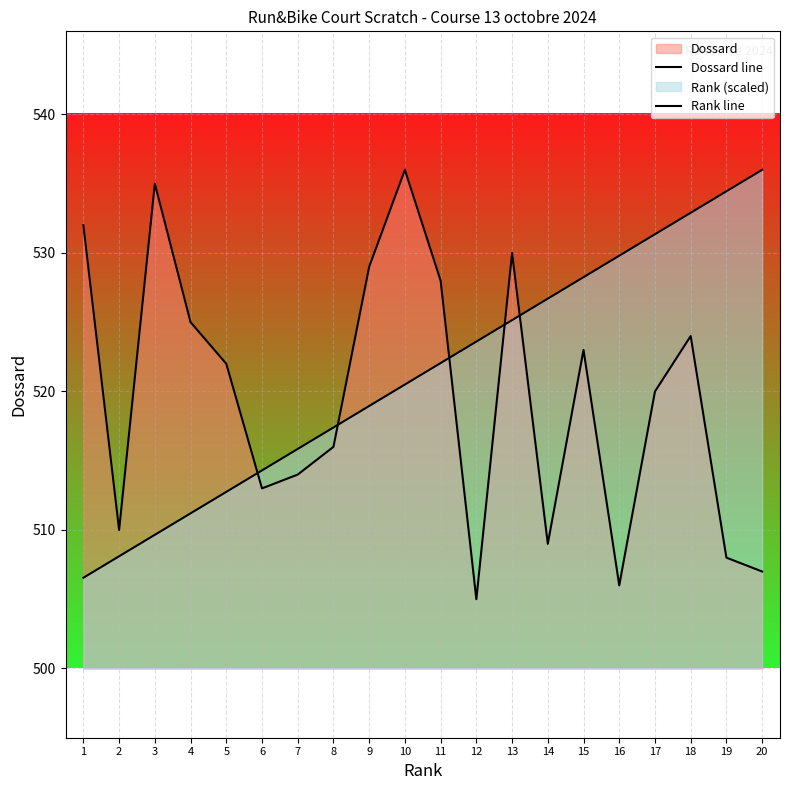

Count the number of categories in the chart.

20